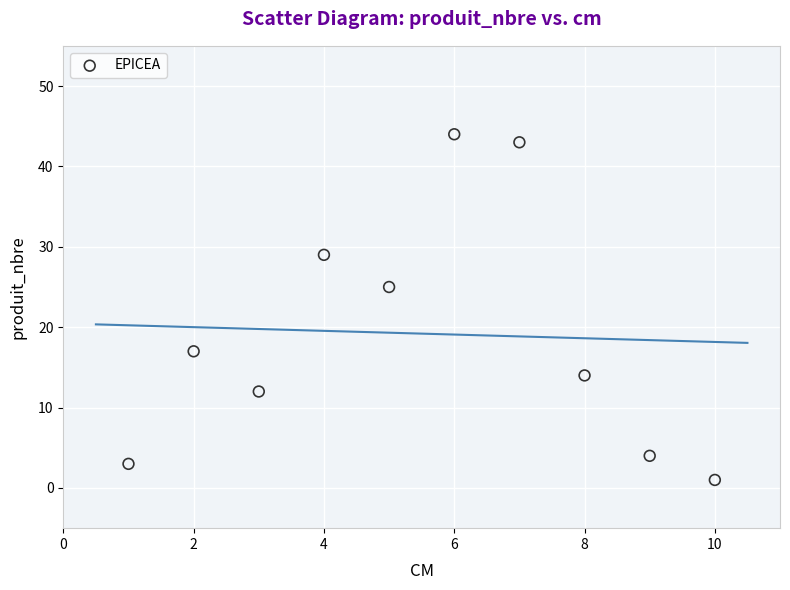

What Y value in the scatter plot is closest to 22?

25